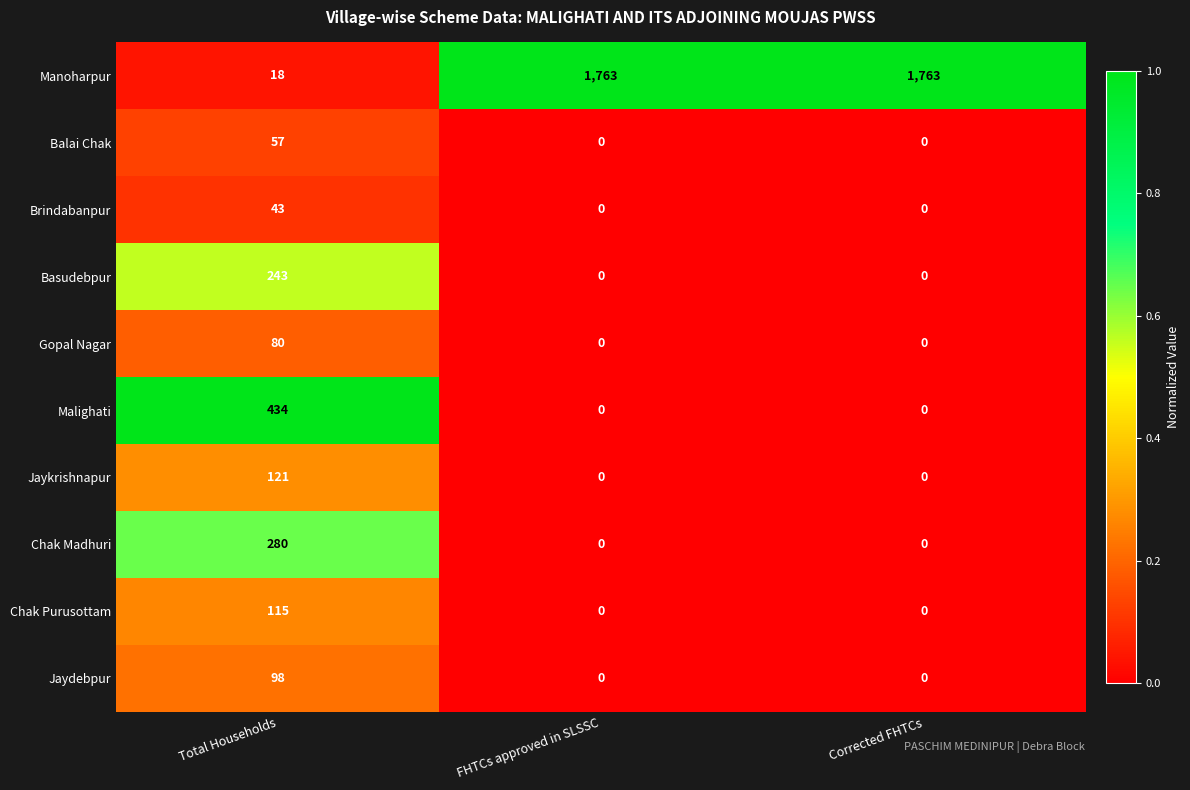

What is the average value of the Chak Madhuri series?

93